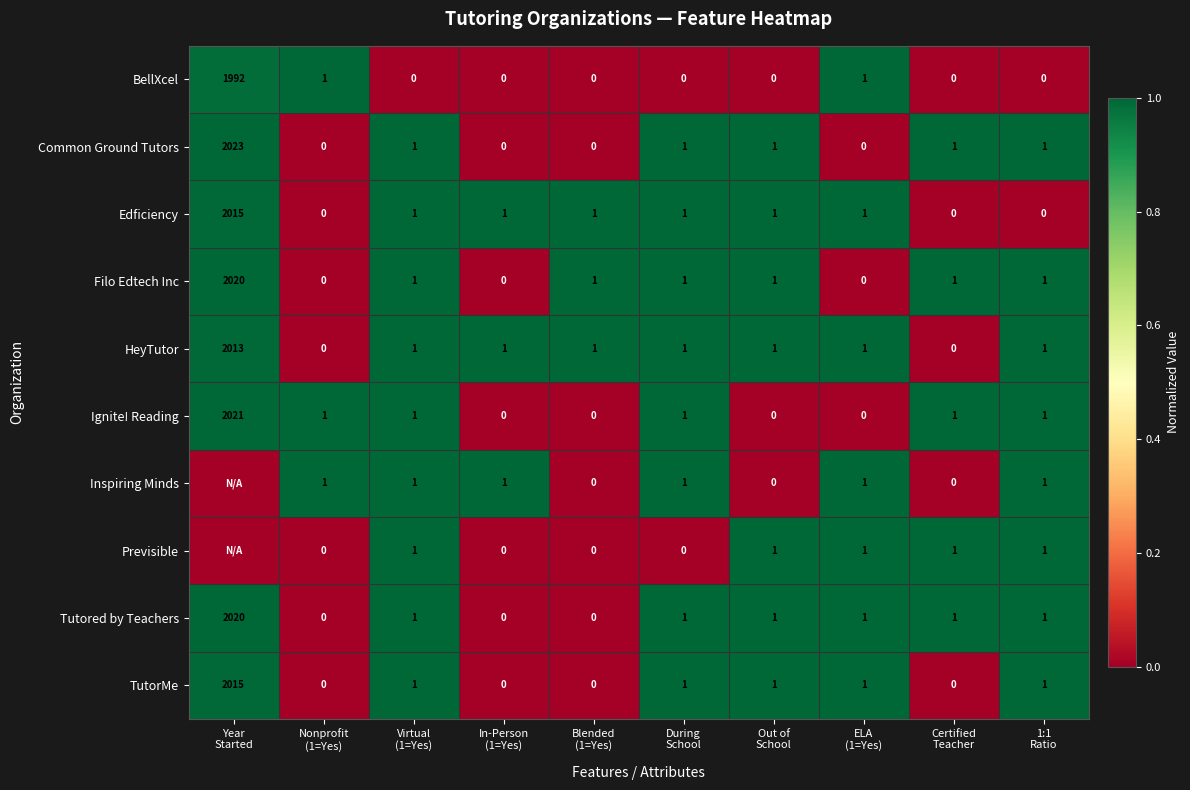

What is the difference between the maximum and minimum values in the Common Ground Tutors series?

2023